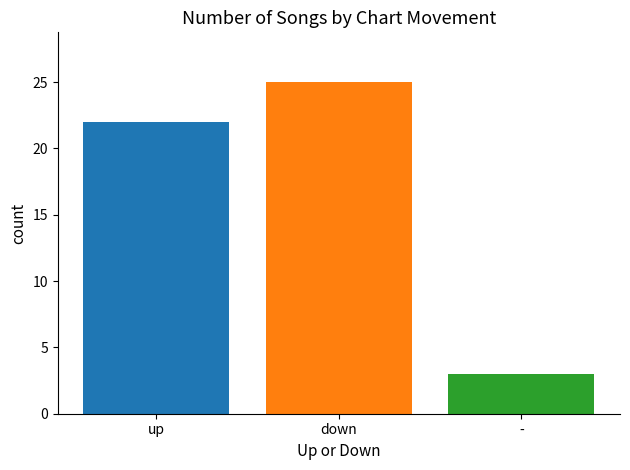

Reading right to left, list all the values displayed in this chart.

up: down=22
down: down=25
-: down=3